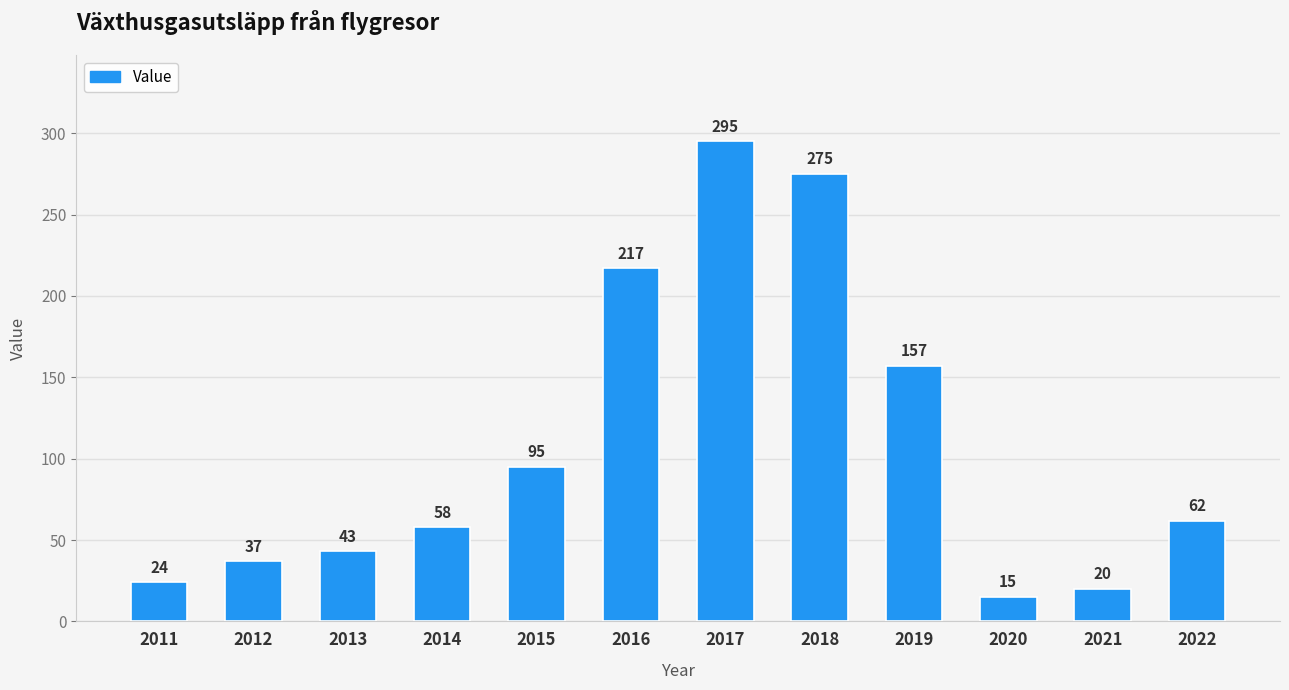

Is it true that the value at 2018 is 275?

True